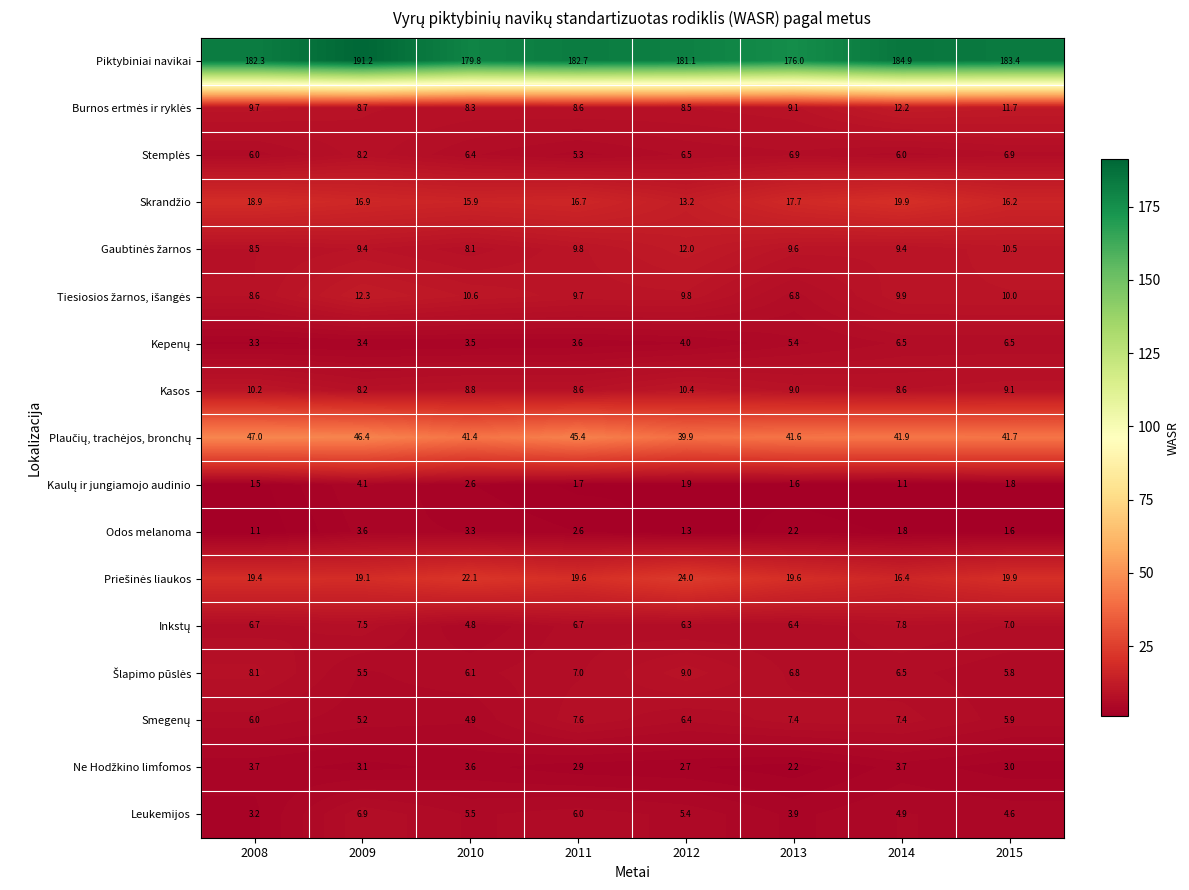

How many distinct data groups are displayed?

17